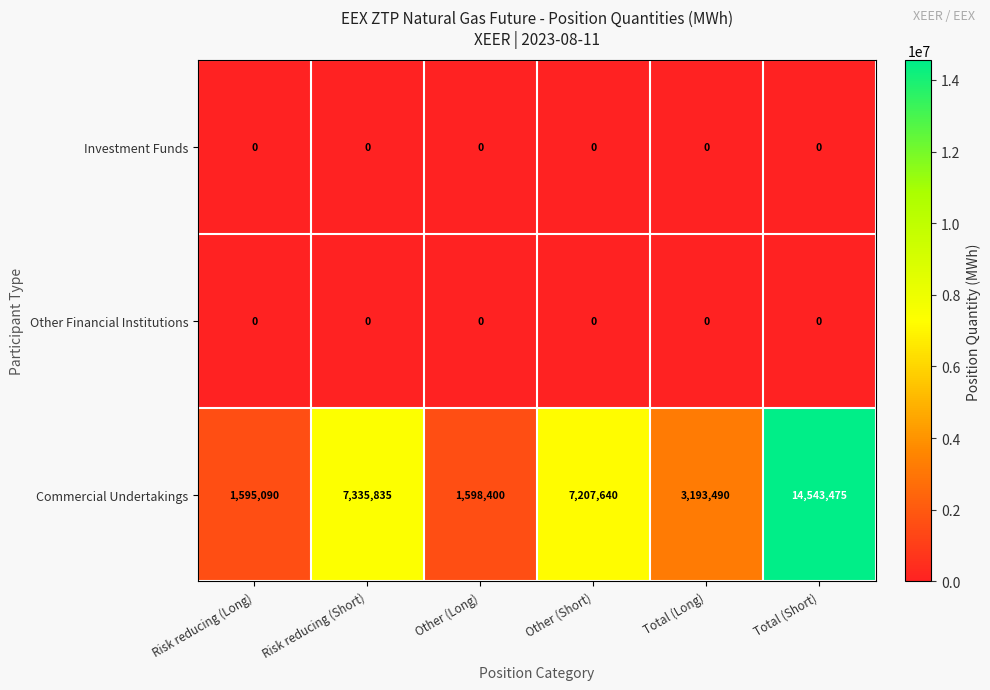

What is the maximum value shown in the chart?

14543475